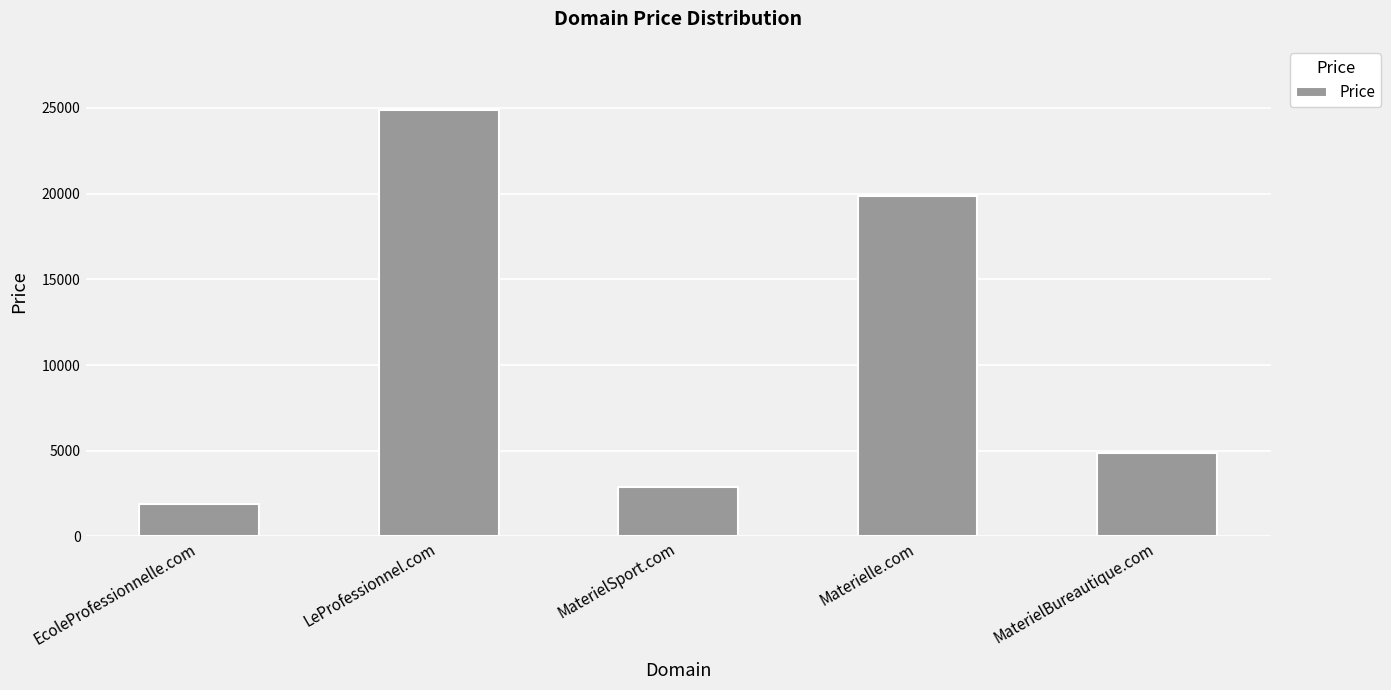

What is the label of the 4th bar from the right?

LeProfessionnel.com